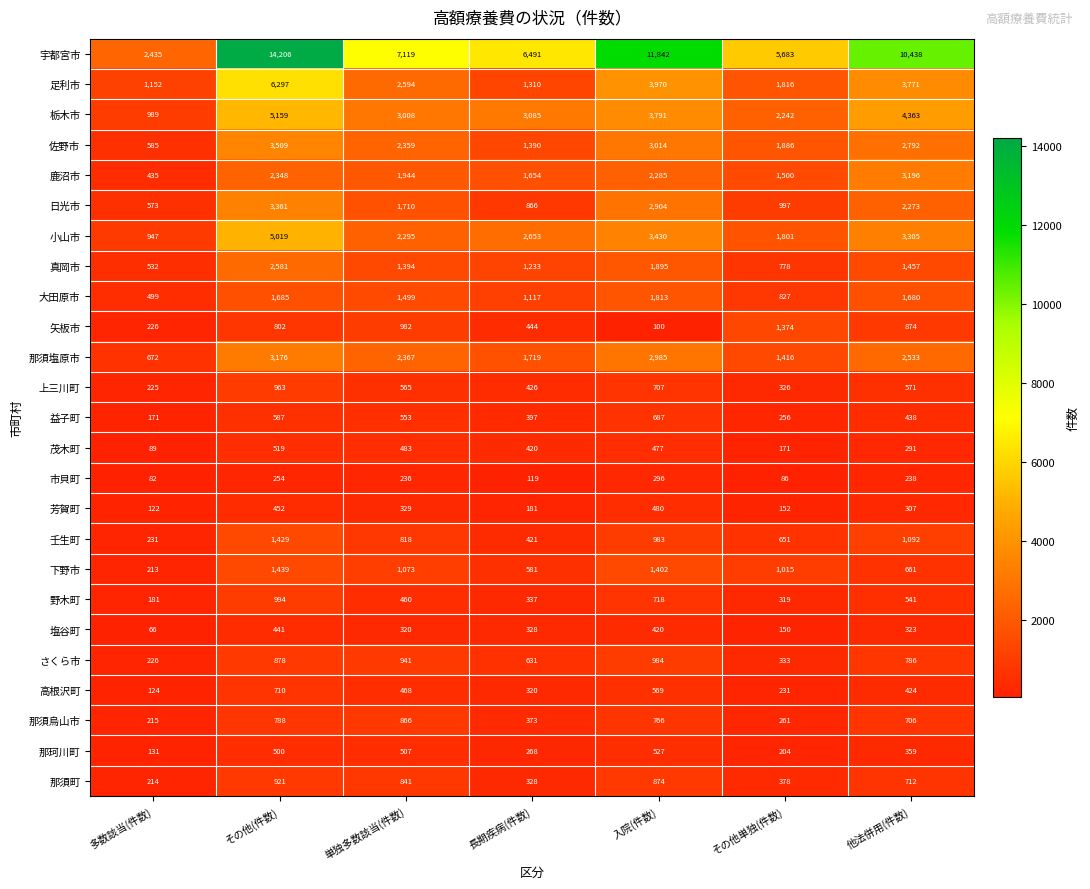

Which category has the lowest value across all series?

多数該当(件数)